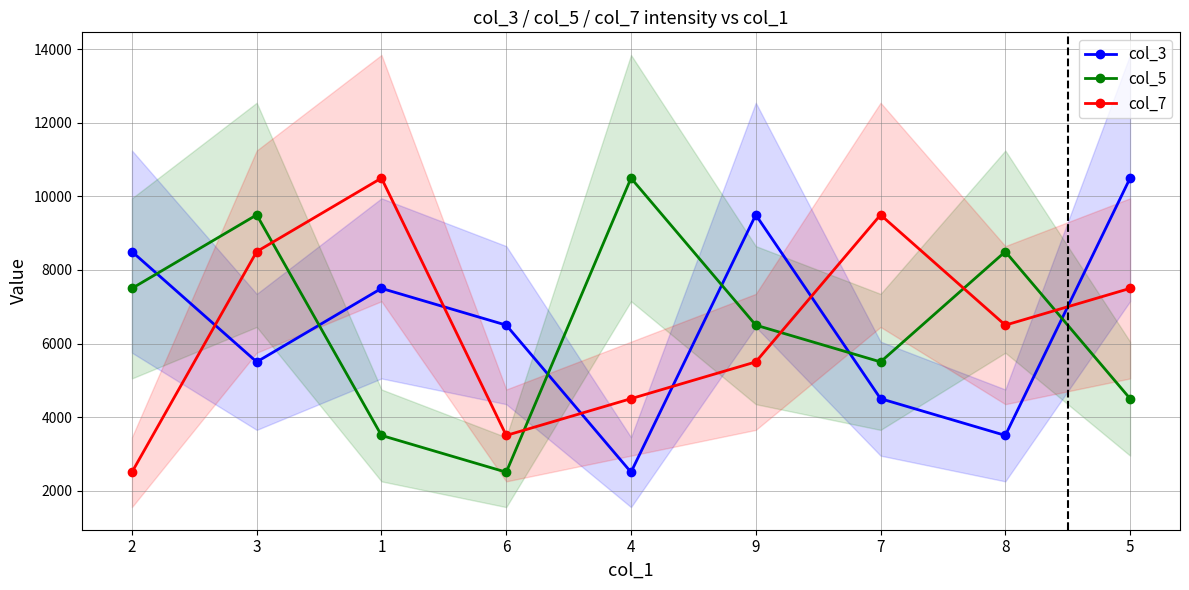

At which label does col_7 reach its minimum?

2